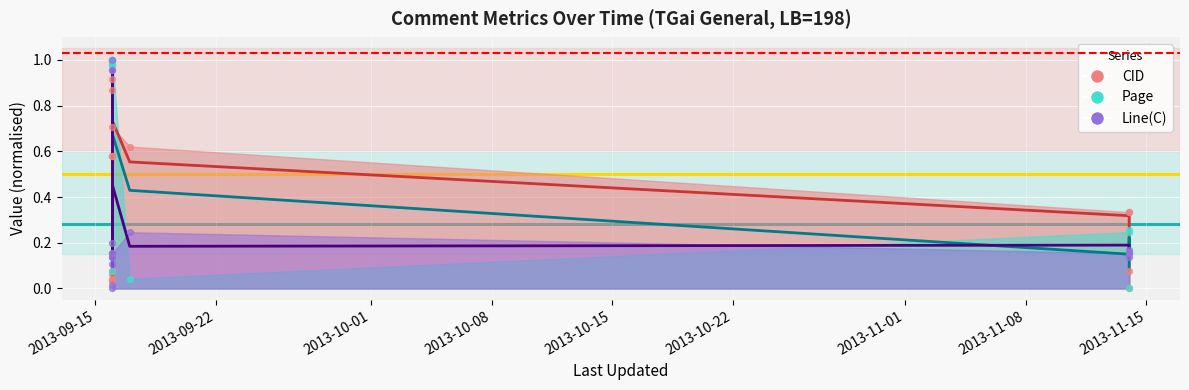

Which series reaches the maximum Y coordinate?

CID